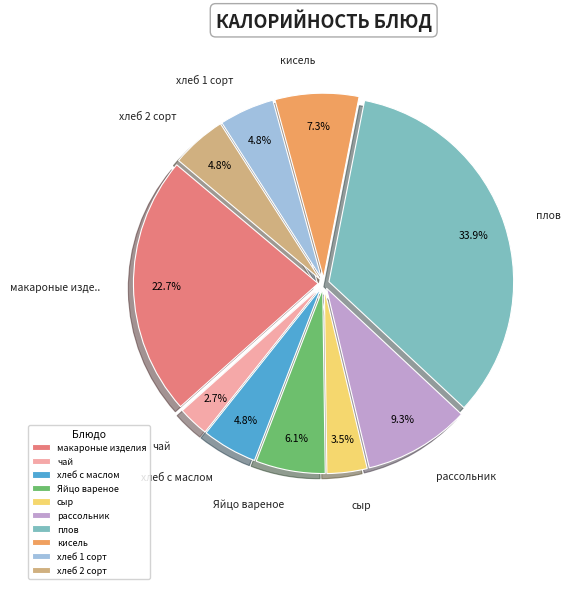

Count the number of slices in the pie.

10